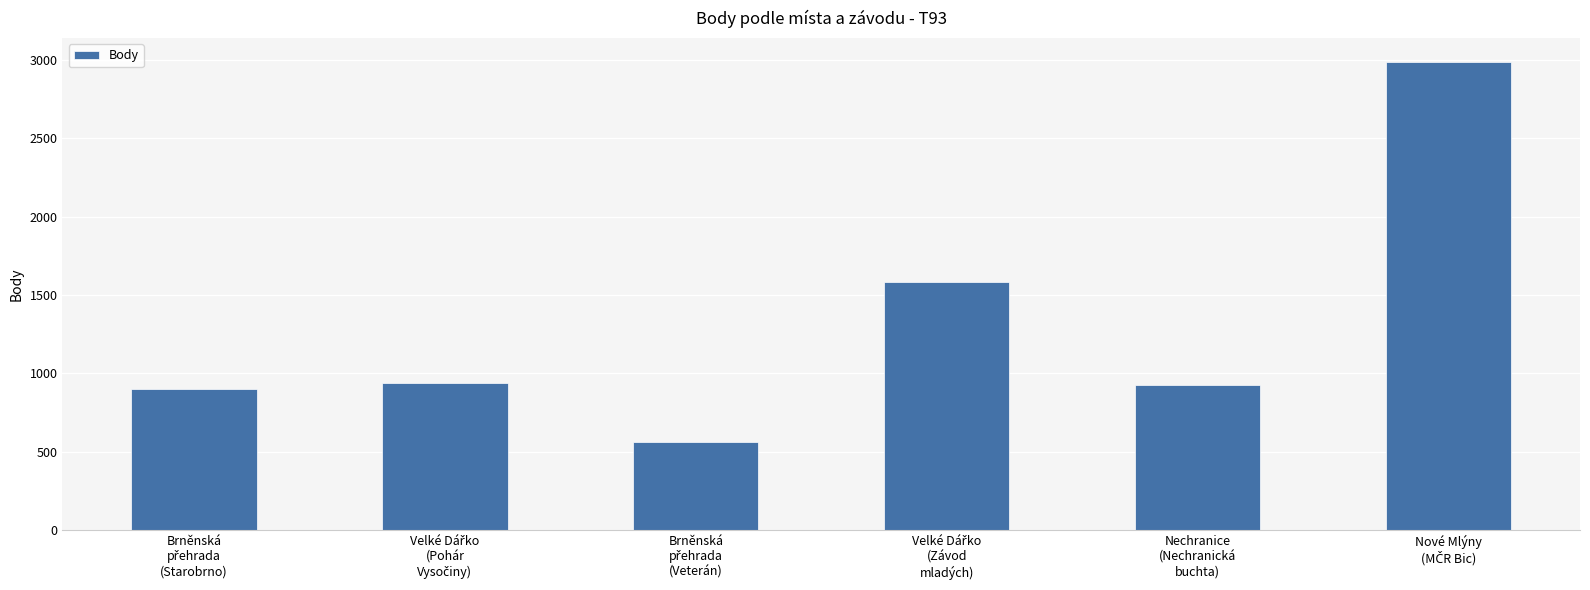

Reading left to right, transcribe all the data shown in this chart.

904	941	564	1582	924	2989